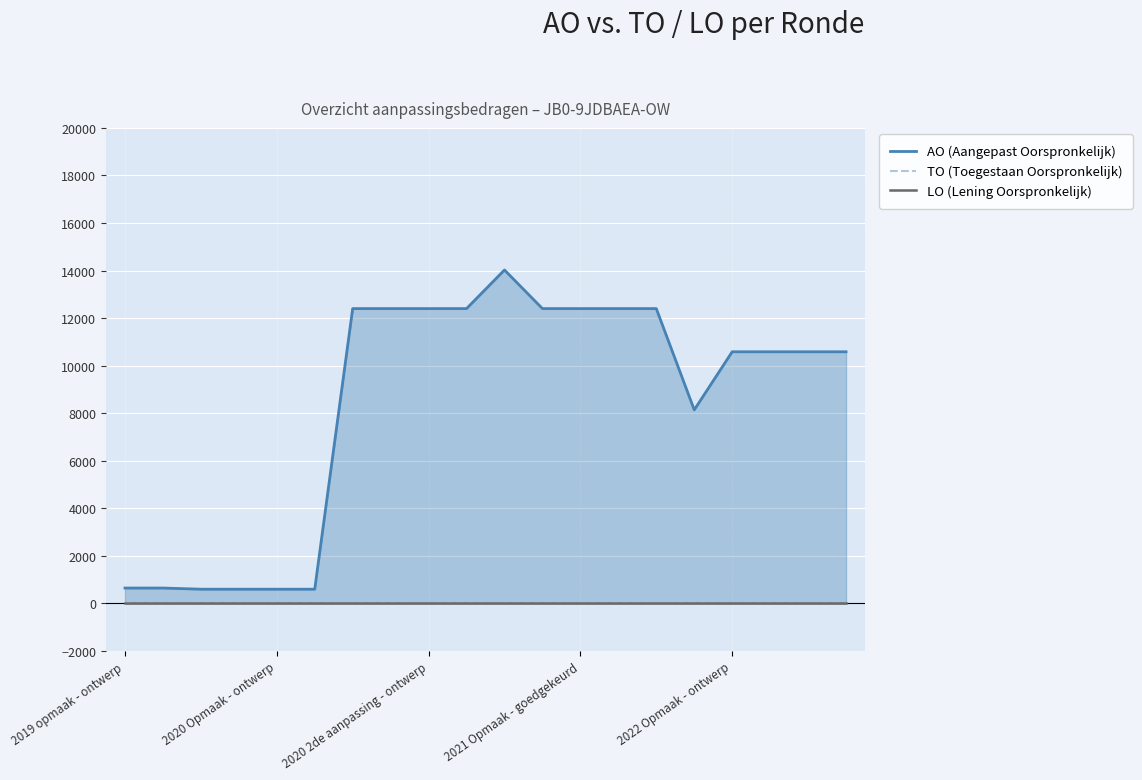

Reading left to right, list all the values displayed in this chart.

AO (Aangepast Oorspronkelijk): 647	647	598	598	598	598	12400	12400	12400	12400	14024	12400	12400	12400	12400	8140	10584	10584	10584	10584
TO (Toegestaan Oorspronkelijk): 0	0	0	0	0	0	0	0	0	0	0	0	0	0	0	0	0	0	0	0
LO (Lening Oorspronkelijk): 0	0	0	0	0	0	0	0	0	0	0	0	0	0	0	0	0	0	0	0